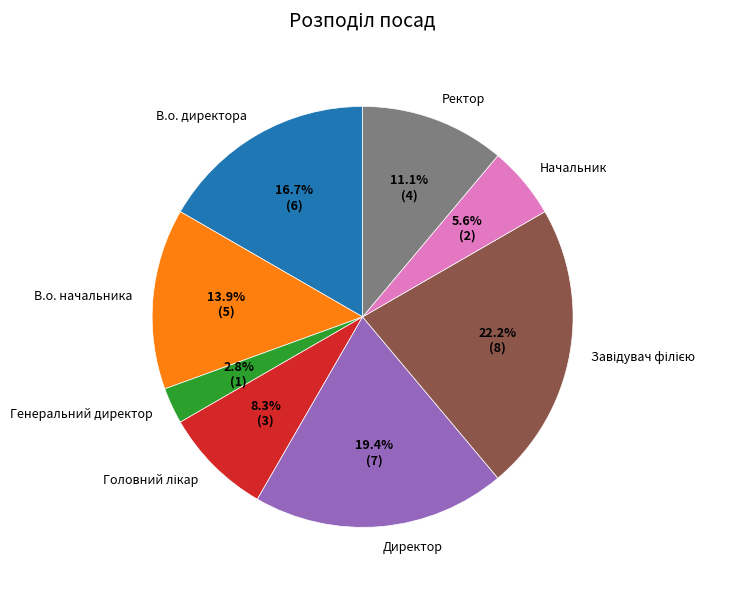

To the nearest percent, what percentage of the pie is Ректор?

11%